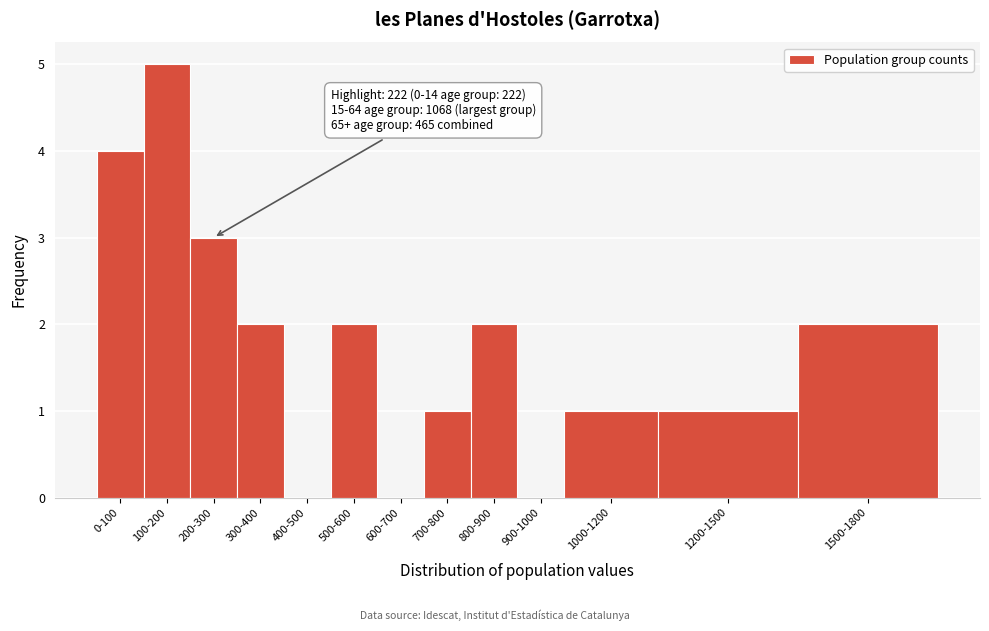

Reading left to right, what are all the values shown in this chart?

0-100=4	100-200=5	200-300=3	300-400=2	400-500=0	500-600=2	600-700=0	700-800=1	800-900=2	900-1000=0	1000-1200=1	1200-1500=1	1500-1800=2